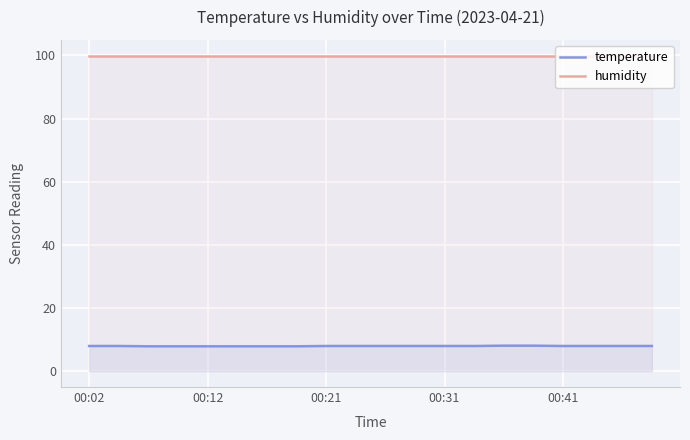

What is the value of the humidity point at the 13th from the left?

99.9